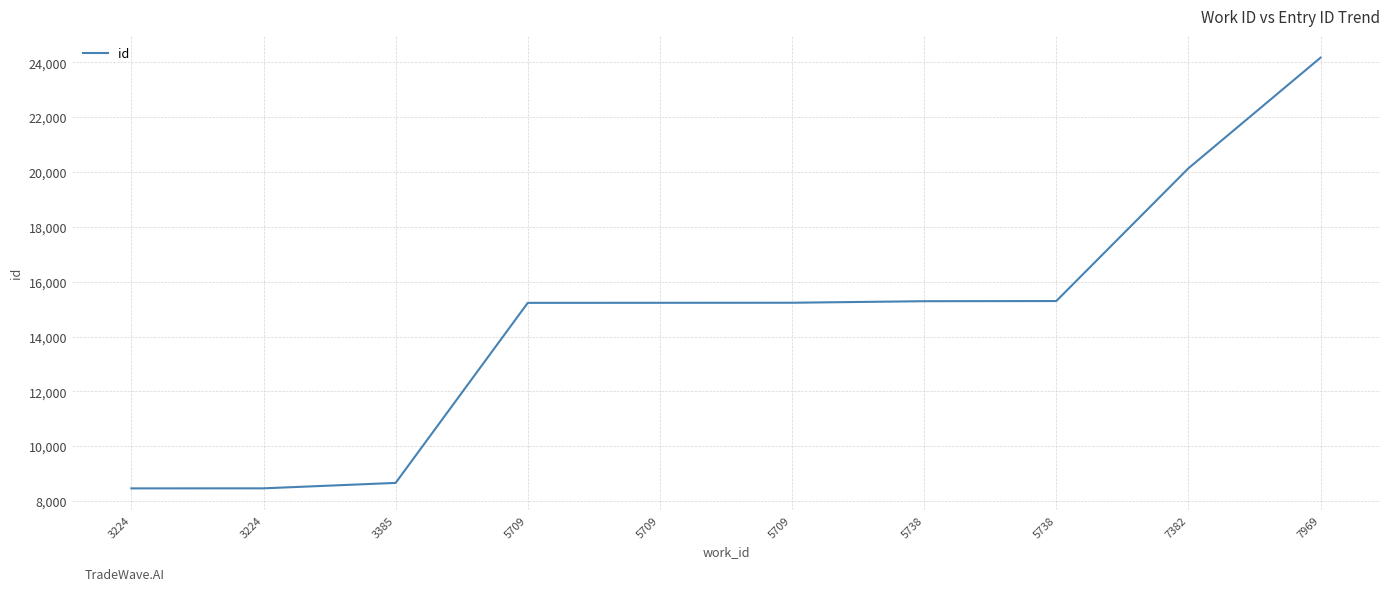

How many lines are shown in the chart?

1